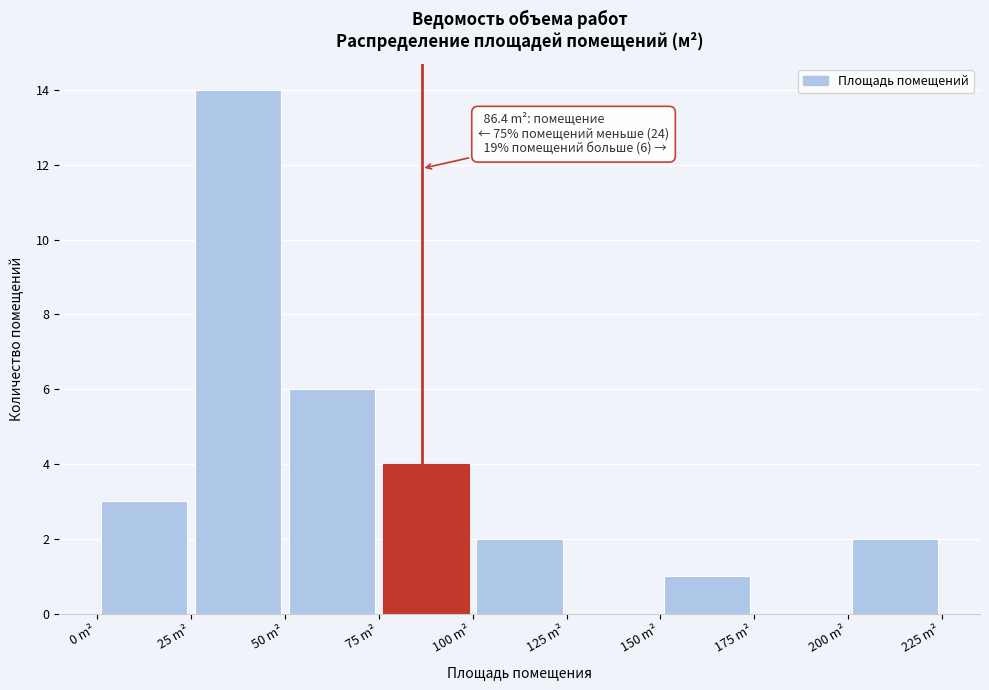

Over which range of the x-axis is the bar tallest?

25 to 50